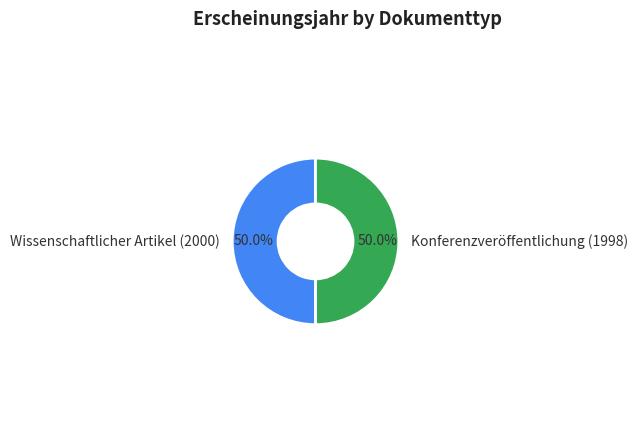

Approximately how many times larger is the value at Konferenzveröffentlichung (1998) compared to Wissenschaftlicher Artikel (2000)?

1.0